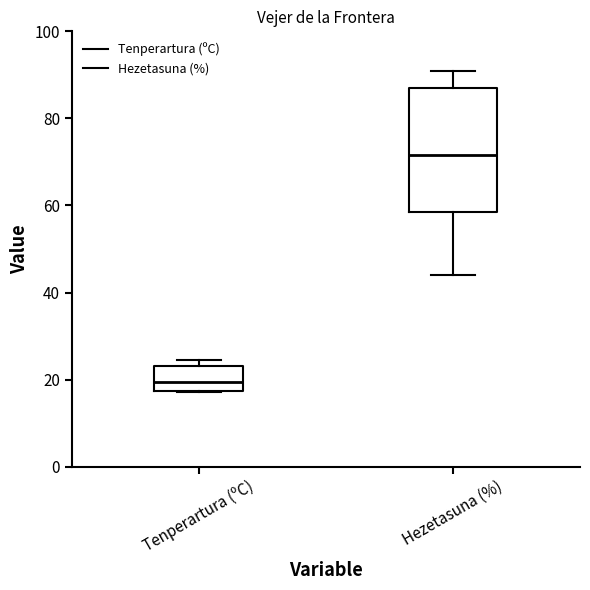

Reading left to right, transcribe this box plot: for each box, give where its median line is, the range the box spans, and where its two whiskers end, as read against the y-axis. The values are not printed on the chart, so give them approximately, as read against the axis.

Tenperartura (ºC): median 20, box 18 to 24, whiskers 18 to 24 (just above the box's upper edge)
Hezetasuna (%): median 72, box 58 to 88, whiskers 44 to 92